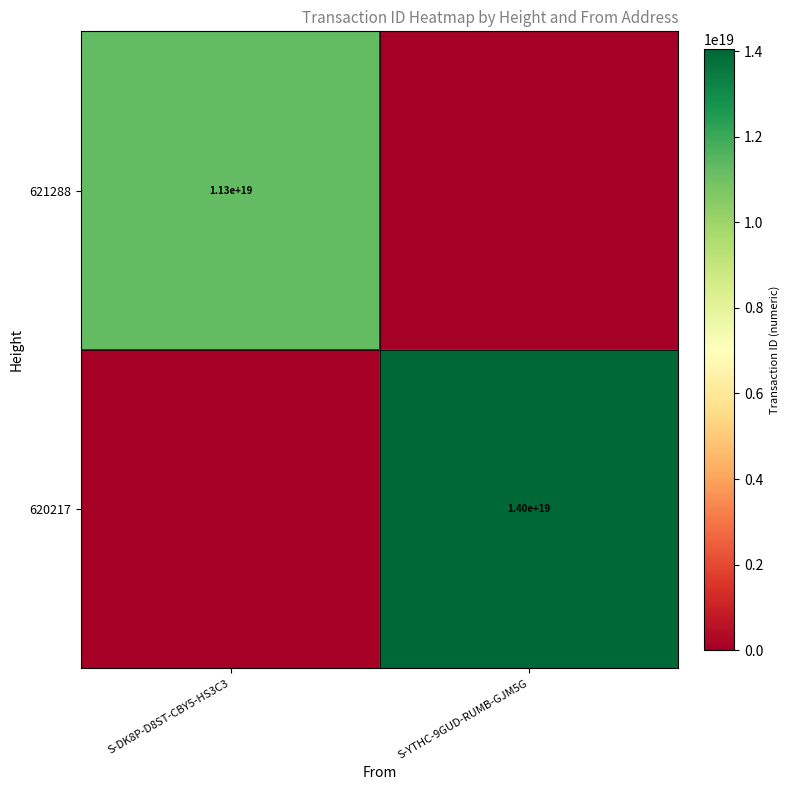

True or false: 620217 has a value of 25051892775345541120 at S-YTHC-9GUD-RUMB-GJM5G.

False